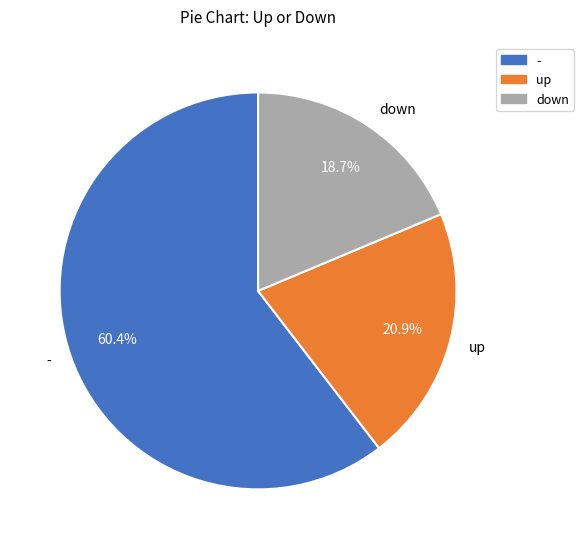

How much of the chart is everything except -?

39.6%